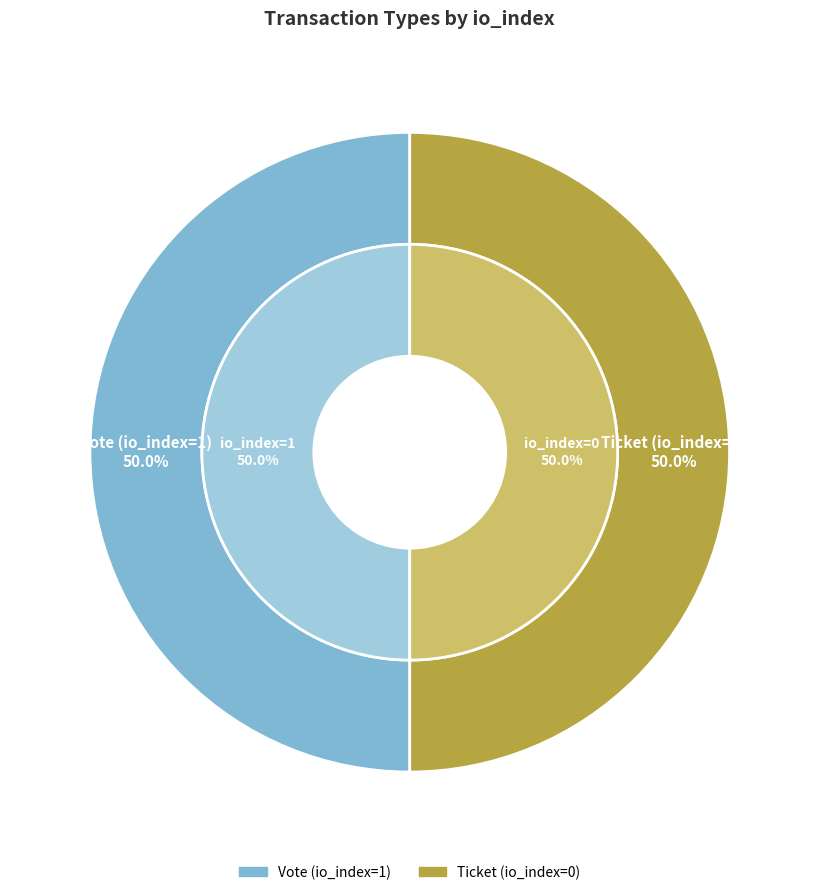

Count the number of slices in the pie.

2